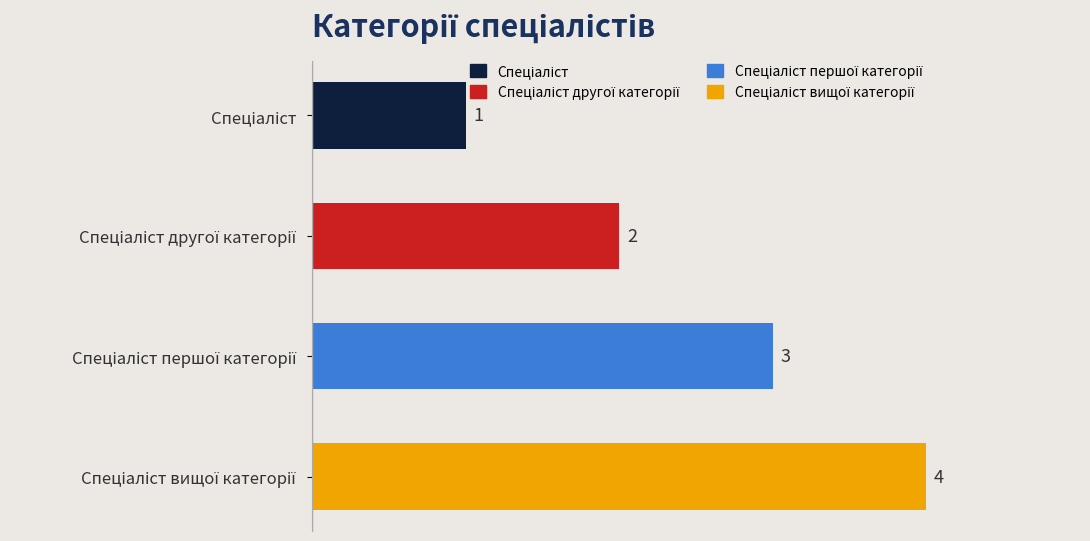

Count the values in the range 2 to 4.

3